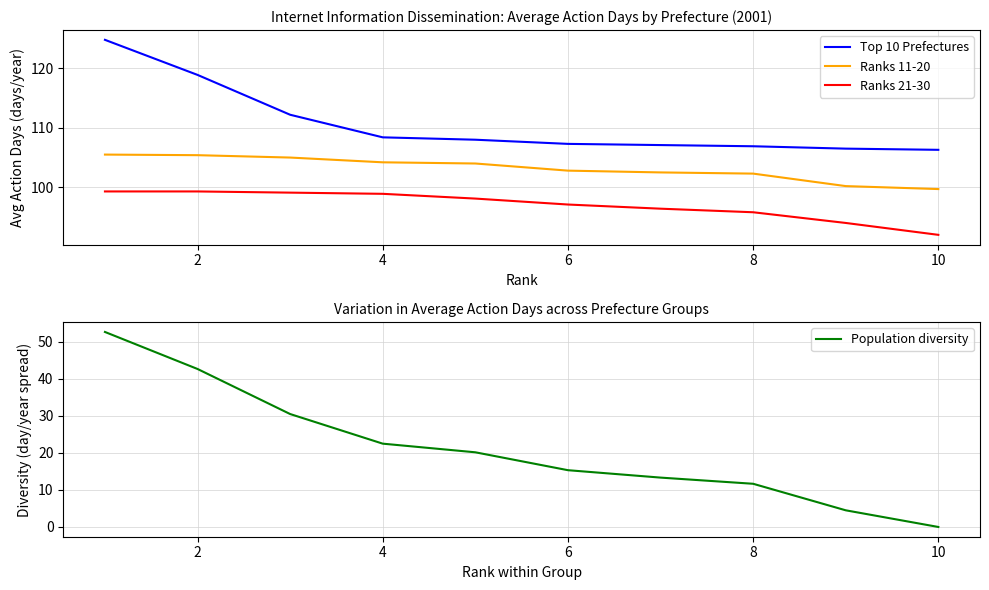

Reading right to left, what are all the values shown in this chart?

Top 10 Prefectures: 106.3	106.5	106.9	107.1	107.3	108.0	108.4	112.2	118.9	124.8
Ranks 11-20: 99.7	100.2	102.3	102.5	102.8	104.0	104.2	105.0	105.4	105.5
Ranks 21-30: 92.0	94.0	95.8	96.4	97.1	98.1	98.9	99.1	99.3	99.3
Population diversity: 0.0	4.5	11.7	13.3	15.3	20.2	22.5	30.5	42.7	52.7